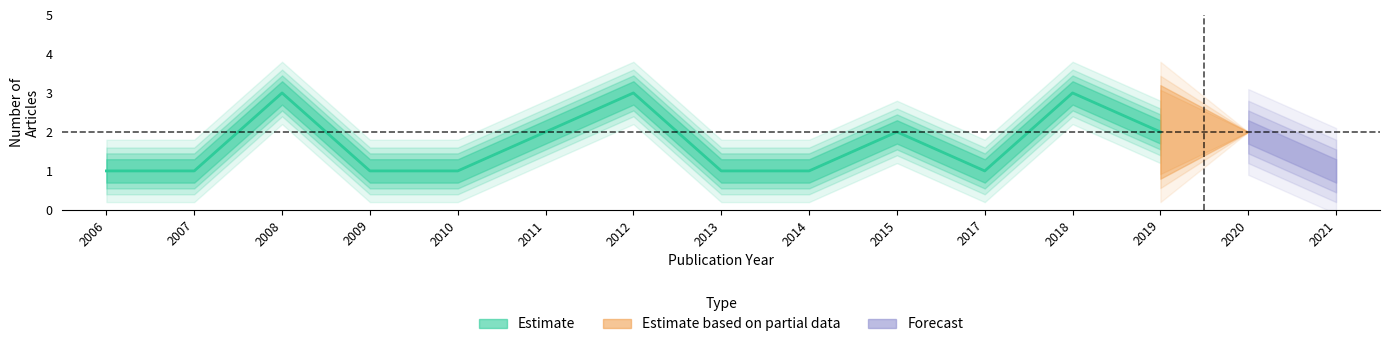

Count the Articles per Year values in the range 1 to 2.

12